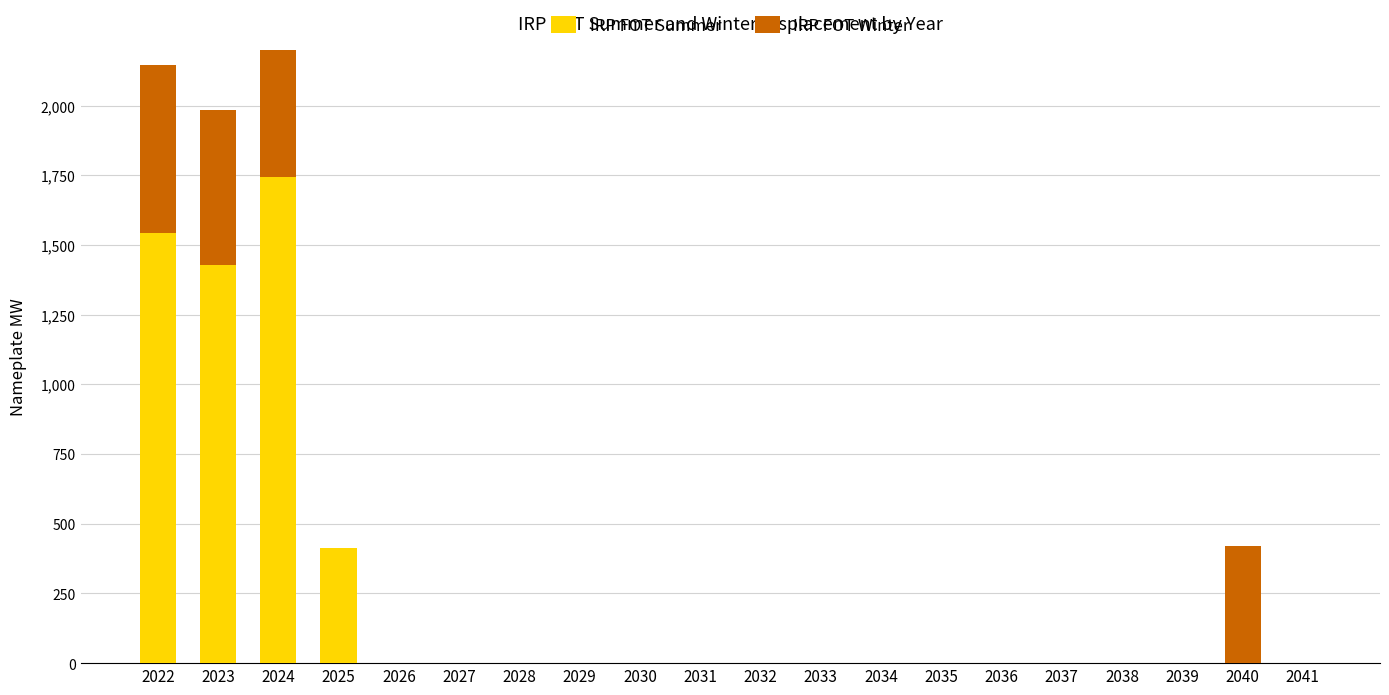

List the series in order of their peak value, lowest first.

IRP FOT Winter, IRP FOT Summer